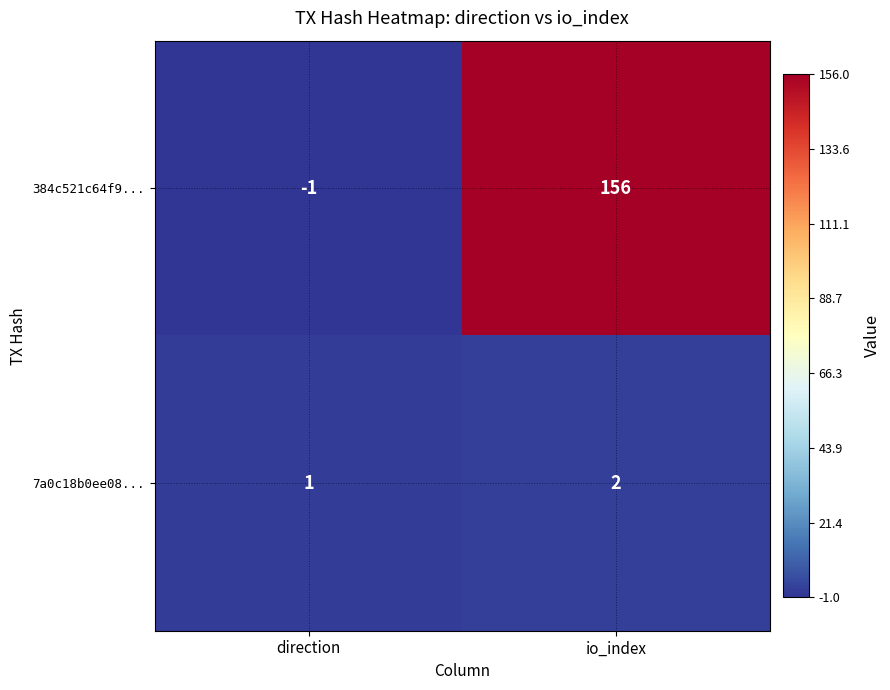

Is the value of 7a0c18b0ee08... at io_index greater than the value of 384c521c64f9... at direction?

Yes